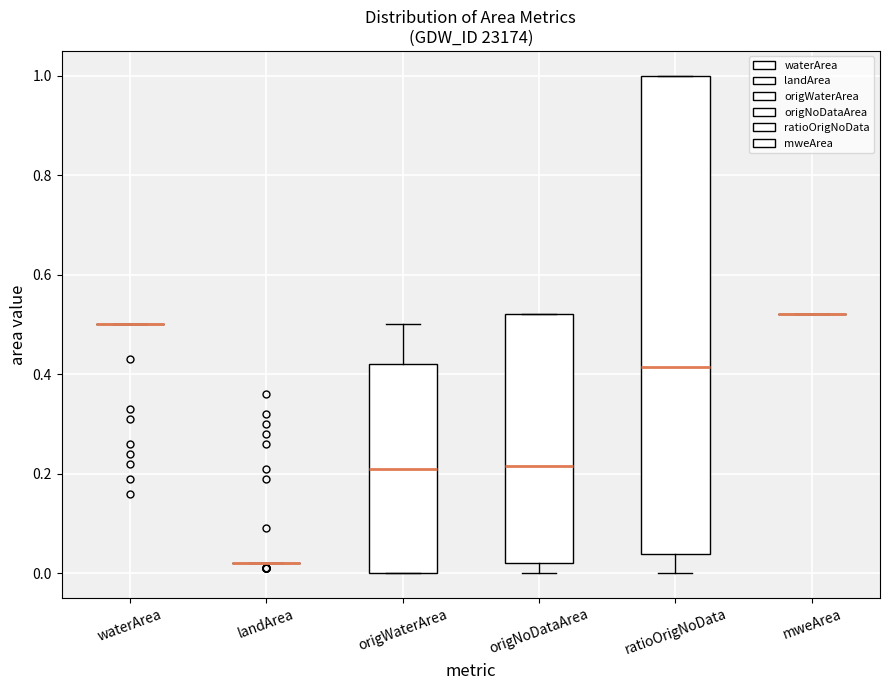

Reading left to right, transcribe this box plot: for each box, give where its median line is, the range the box spans, and where its two whiskers end, as read against the y-axis. The values are not printed on the chart, so give them approximately, as read against the axis.

waterArea: box collapsed to a line at 0.50, whiskers 0.50 to 0.50
landArea: box collapsed to a line at 0.02, whiskers 0.02 to 0.02
origWaterArea: median 0.22, box 0.00 to 0.42, whiskers 0.00 to 0.50
origNoDataArea: median 0.22, box 0.02 to 0.52, whiskers 0.00 to 0.52
ratioOrigNoData: median 0.42, box 0.04 to 1.00, whiskers 0.00 to 1.00
mweArea: box collapsed to a line at 0.52, whiskers 0.52 to 0.52